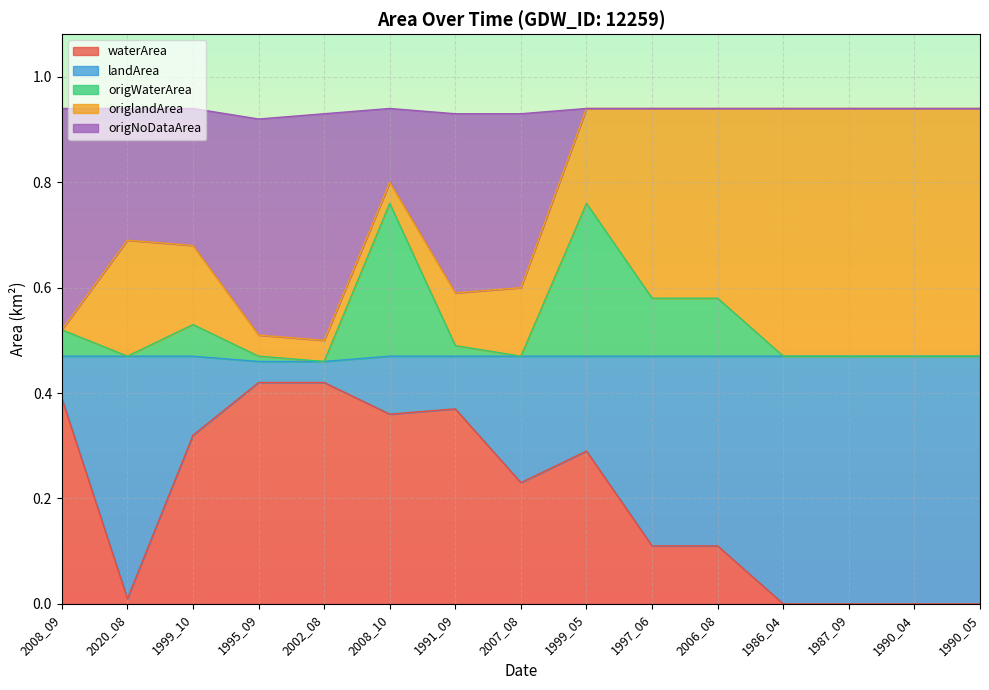

What are all the series names shown in the legend?

waterArea, landArea, origWaterArea, origlandArea, origNoDataArea